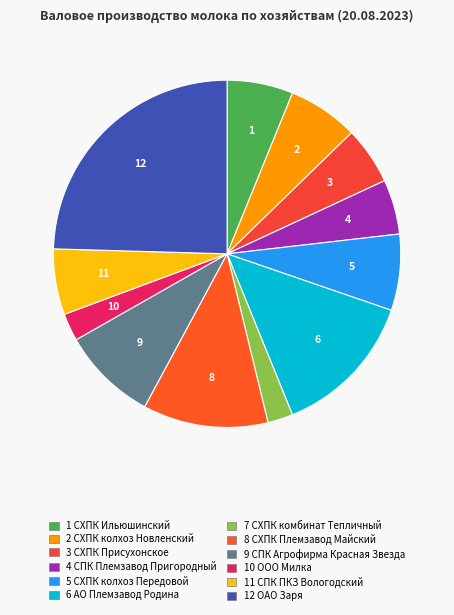

Which slice is the largest?

ОАО Заря